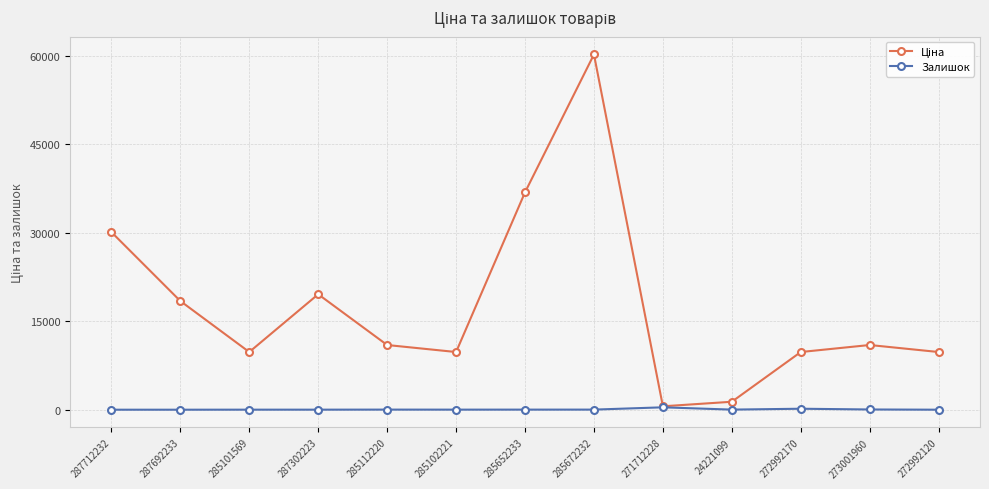

The Залишок series shows 14.0 at 285652233. True or false?

True